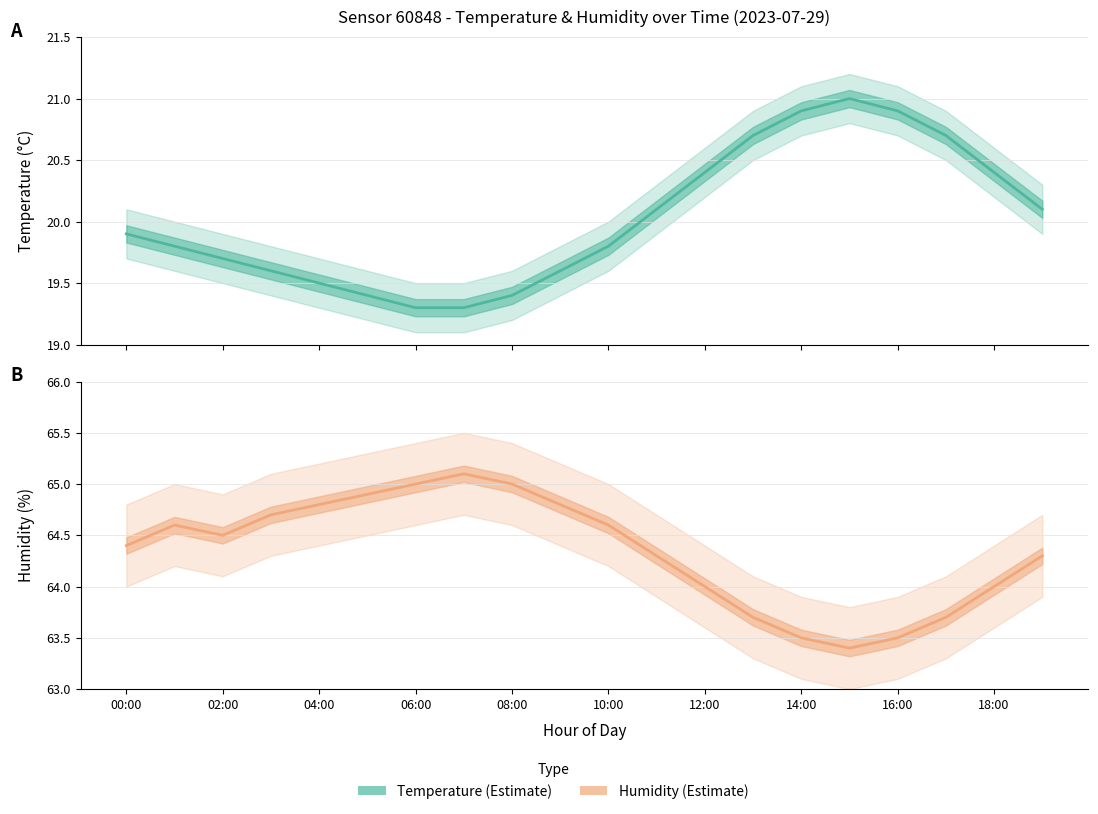

How many interior local peaks does the humidity series have?

2